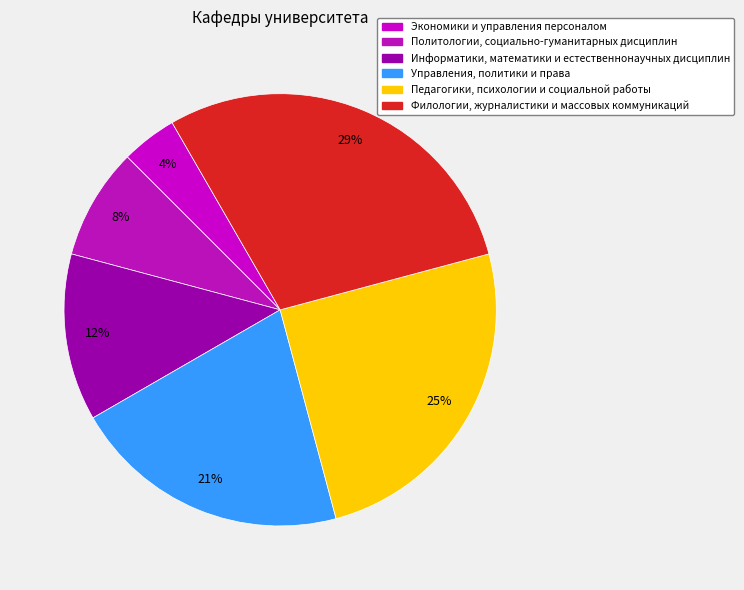

To the nearest percent, what portion does Информатики, математики и естественнонаучных дисциплин represent?

12%